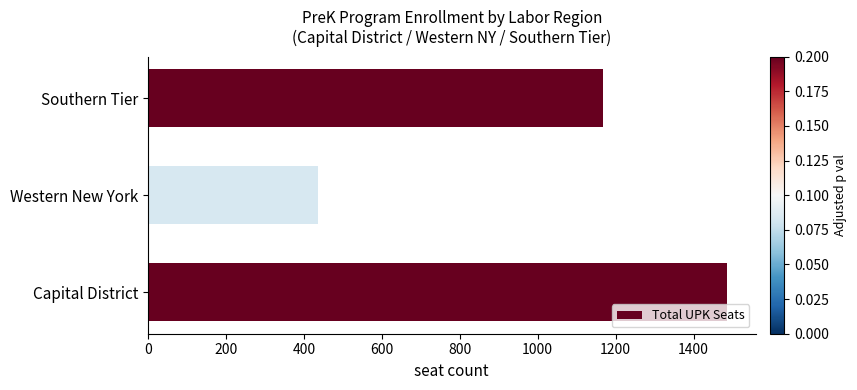

How many bars are there in total?

3